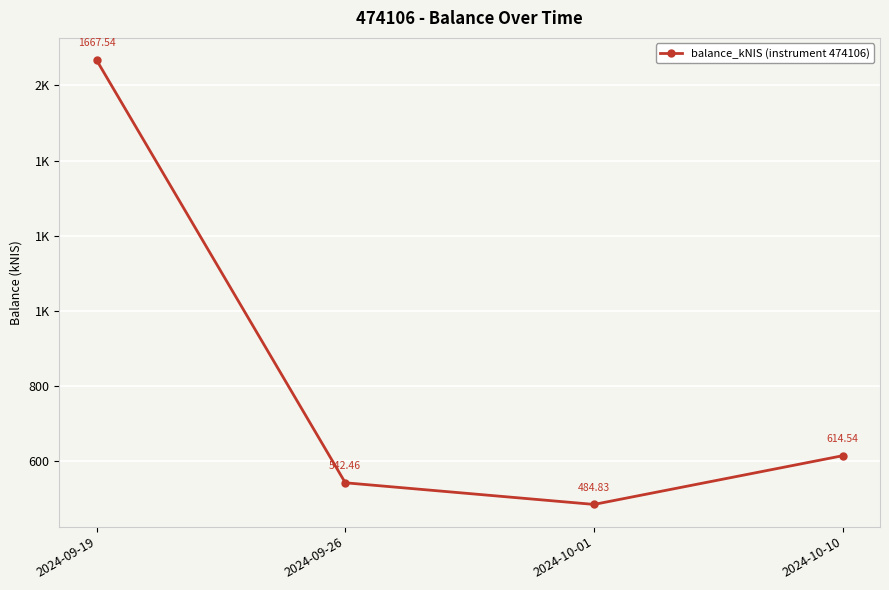

Rank the categories by value from highest to lowest.

2024-09-19, 2024-10-10, 2024-09-26, 2024-10-01